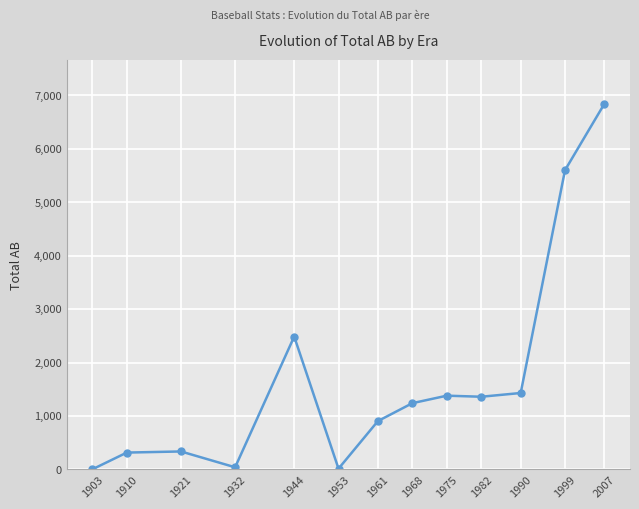

At which category does the data reach its first local valley?

1932